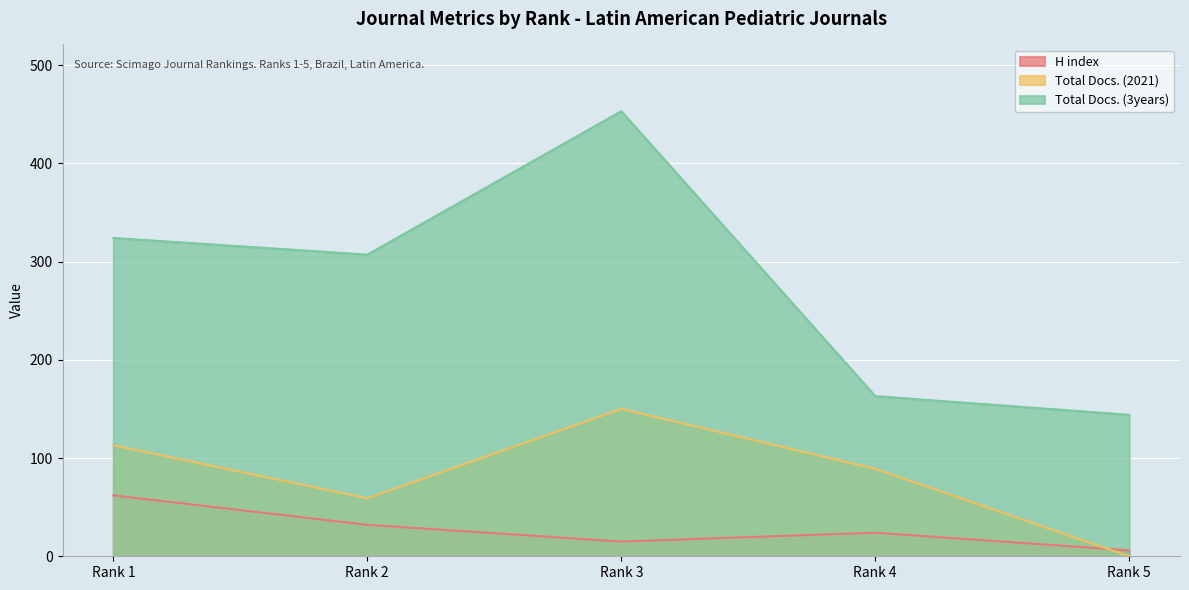

True or false: Total Docs. (3years) and Total Docs. (2021) cross at least once.

False